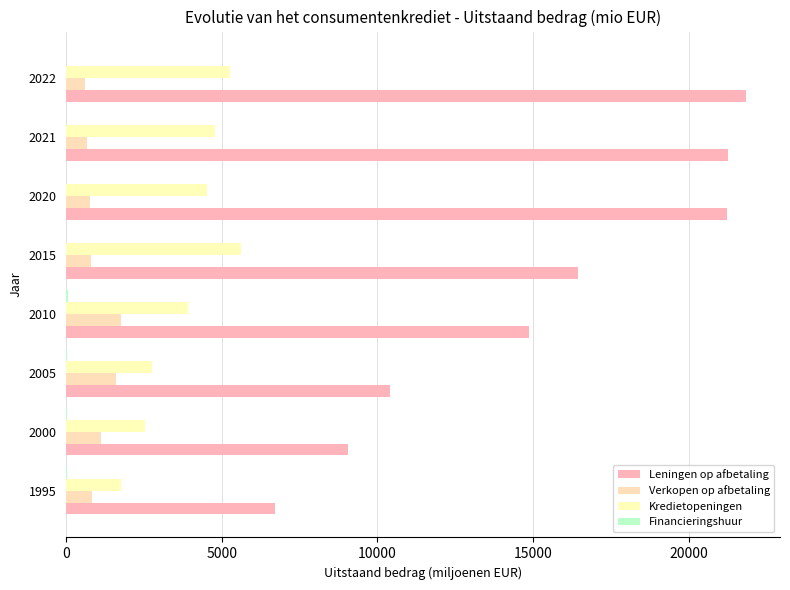

How many data points in Verkopen op afbetaling are above 840?

4